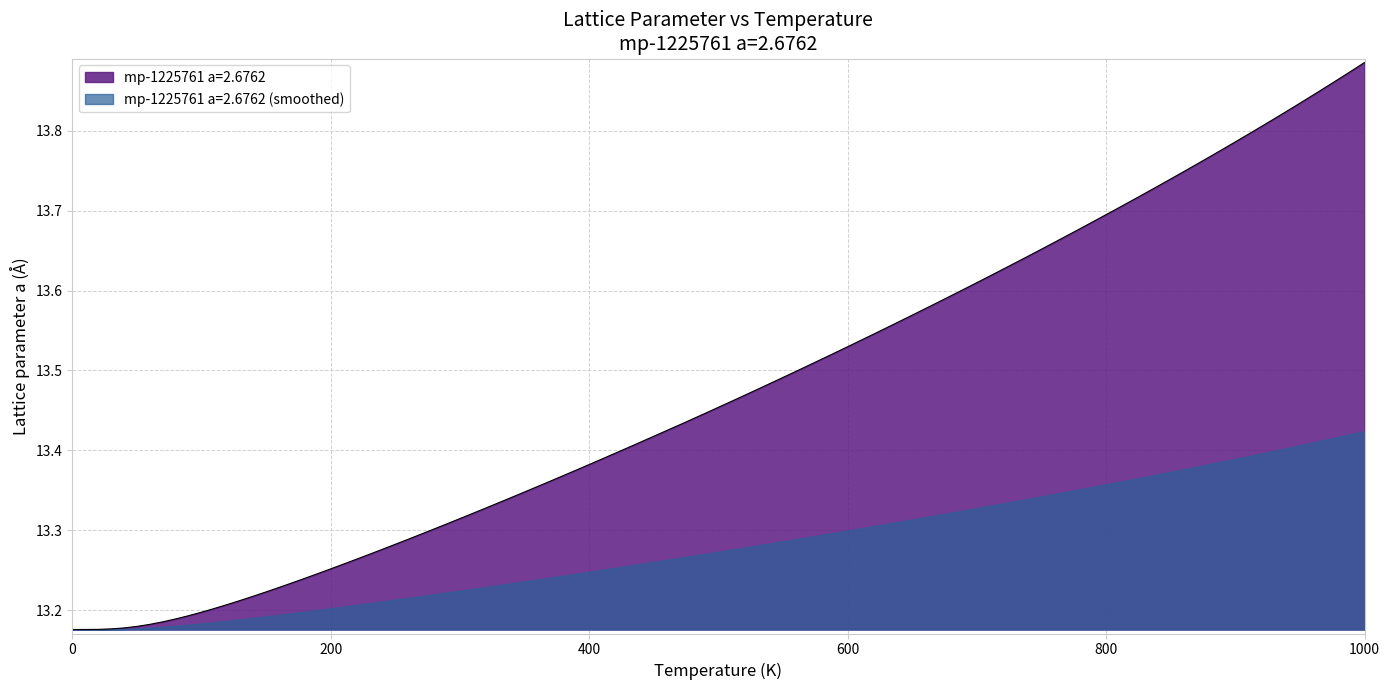

Rank the categories by value from highest to lowest.

1000.0, 950.0, 900.0, 850.0, 800.0, 750.0, 700.0, 650.0, 600.0, 550.0, 500.0, 450.0, 400.0, 350.0, 300.0, 250.0, 200.0, 150.0, 100.0, 50.0, 0.0